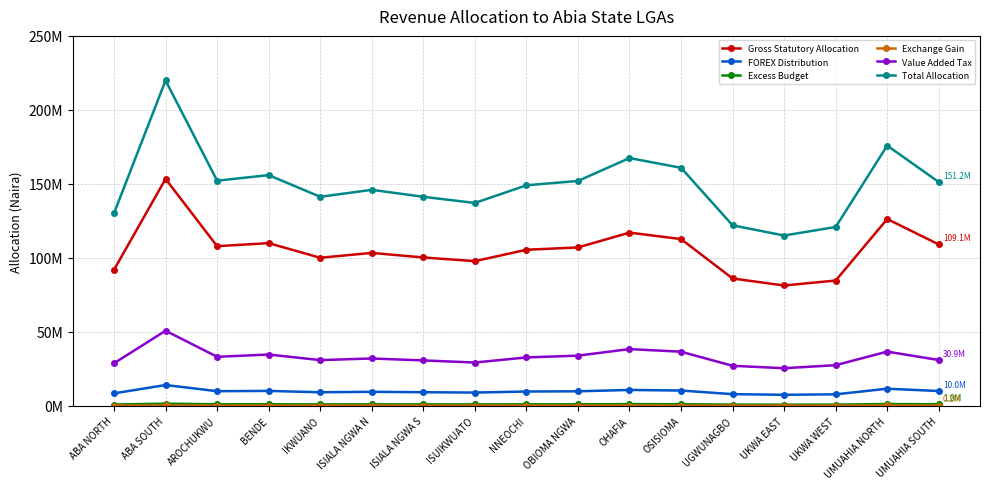

Is the value of Total Allocation at UGWUNAGBO greater than the value of Gross Statutory Allocation at UMUAHIA SOUTH?

Yes